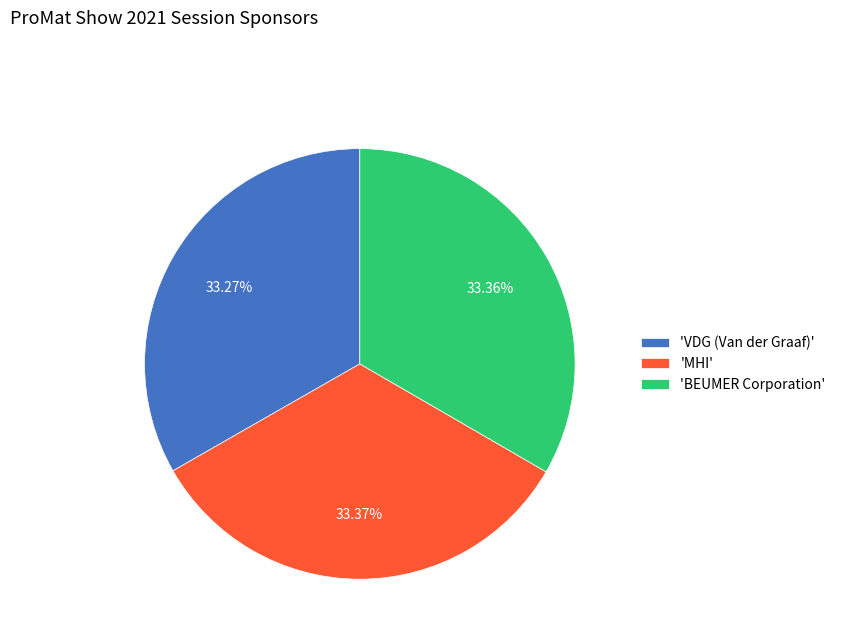

Combined, do 'VDG (Van der Graaf)' and 'BEUMER Corporation' account for over 50%?

Yes